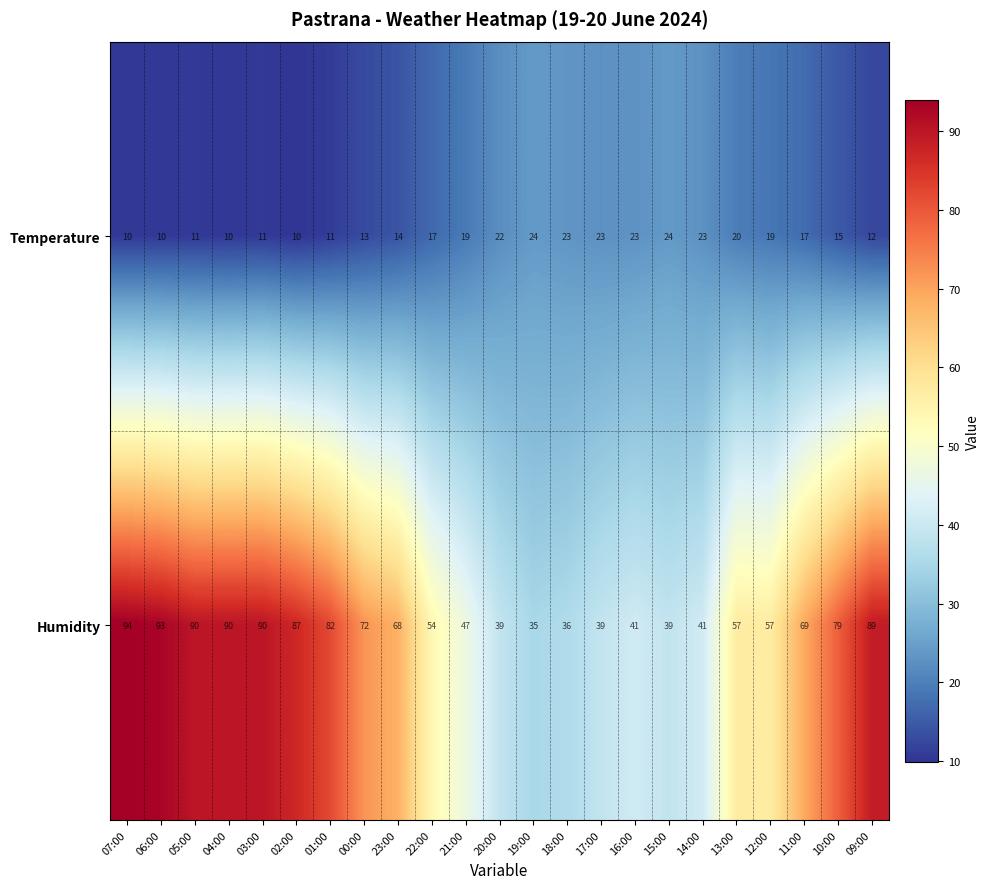

What is the sum of the Temperature values at 23:00 and 21:00?

33